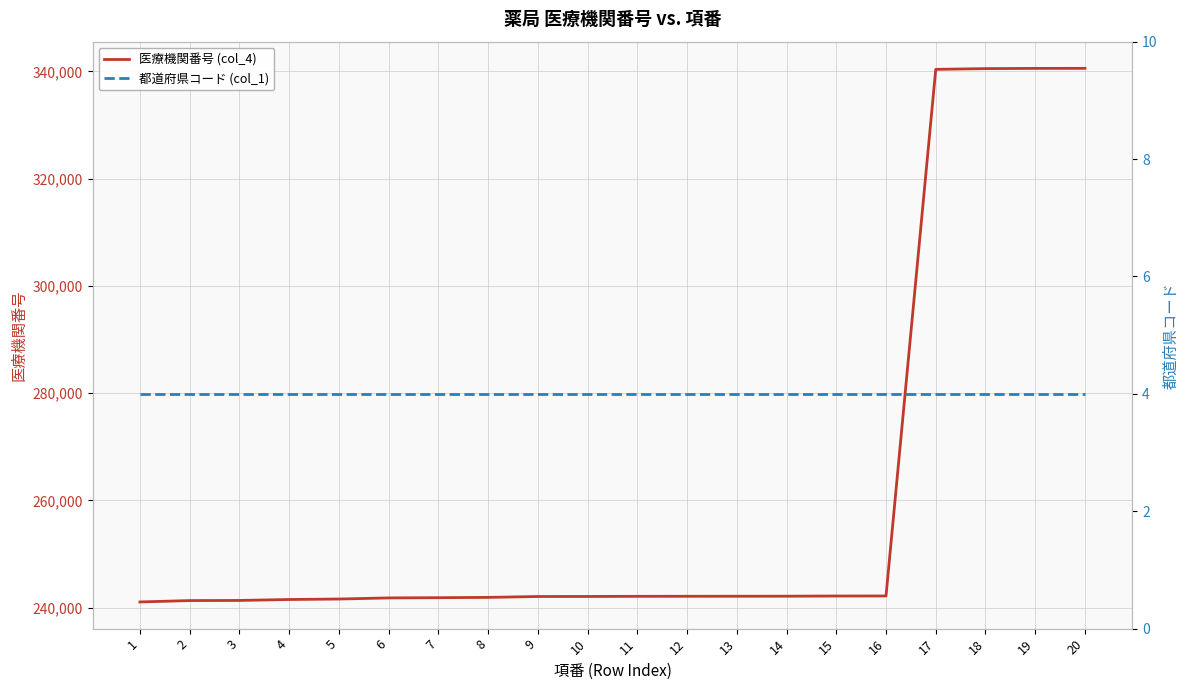

List the series in order of their overall mean, lowest first.

都道府県コード (col_1), 医療機関番号 (col_4)